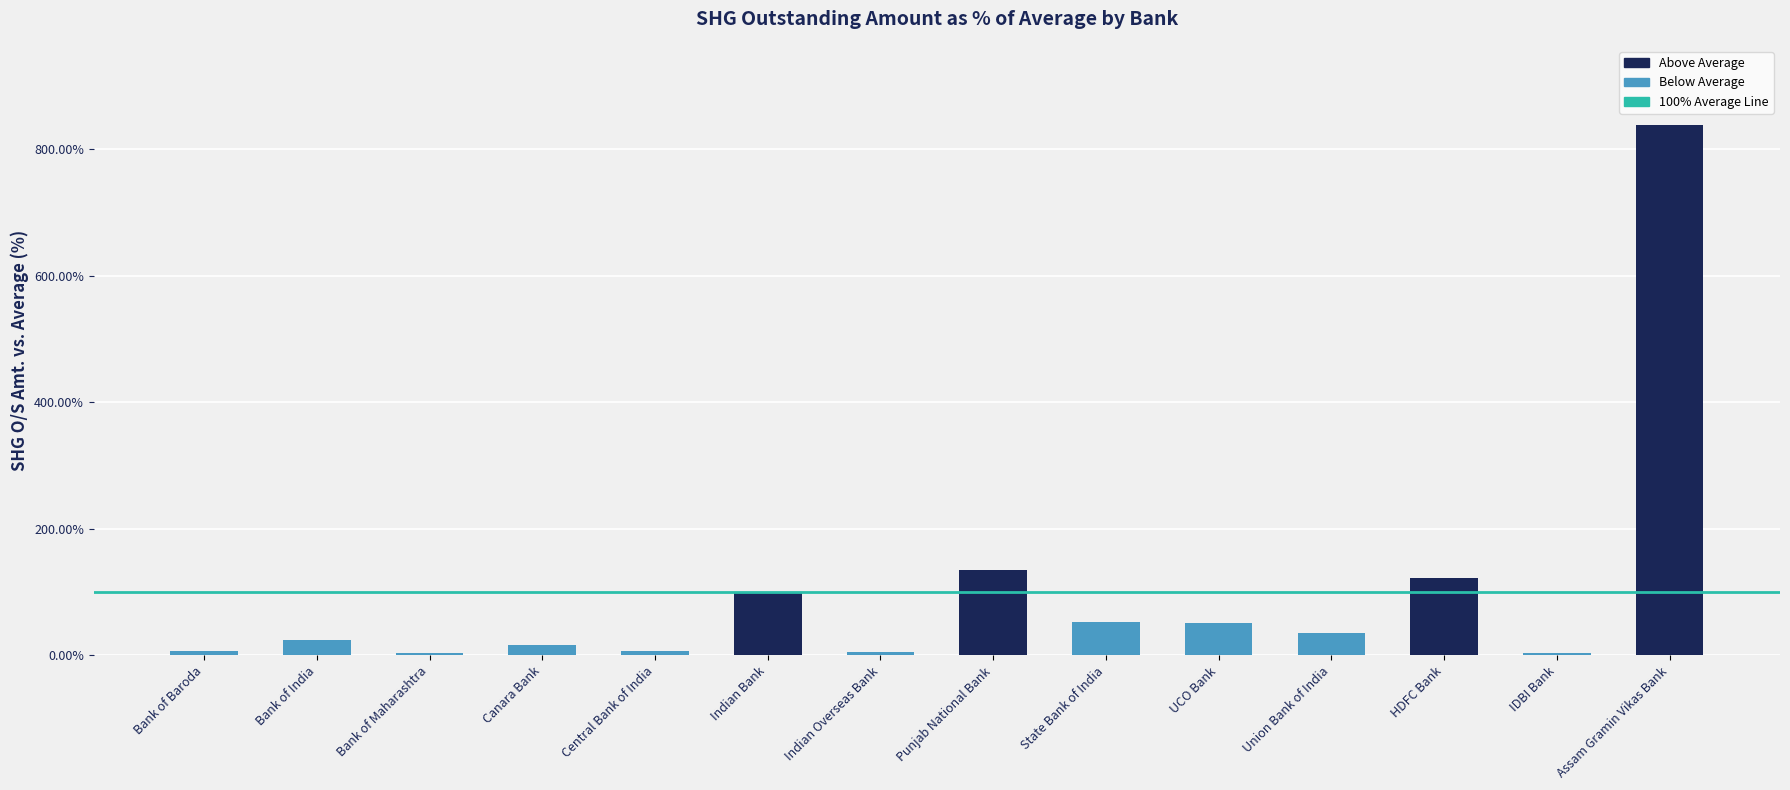

What is the minimum value shown in the chart?

3.1